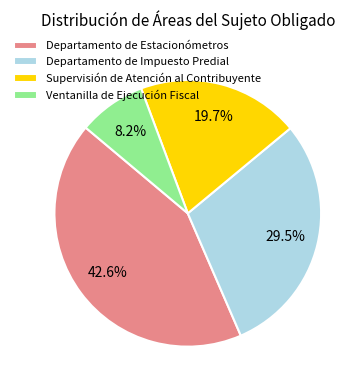

Which slice is the smallest?

Ventanilla de Ejecución Fiscal